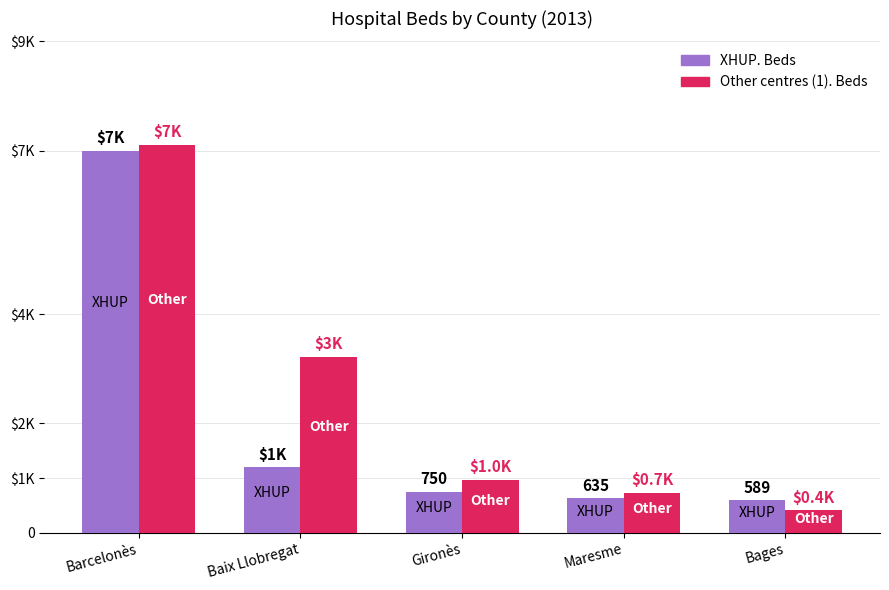

Which category has the highest value across all series?

Barcelonès